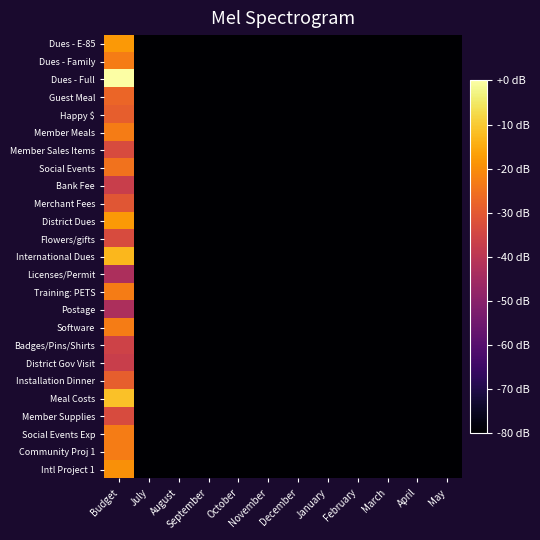

Count the number of data series in this chart.

25